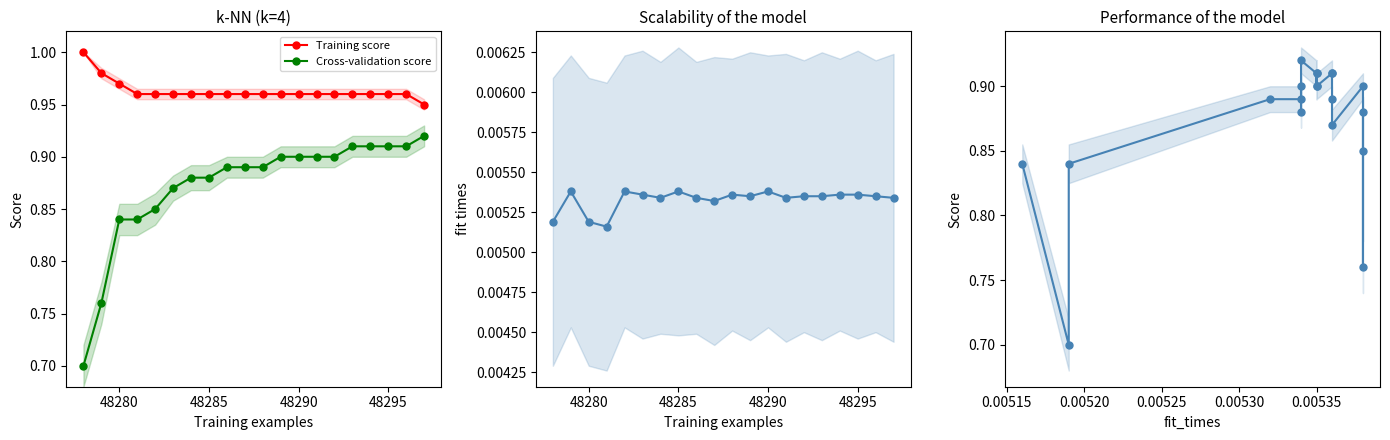

True or false: Training score and Cross-validation score intersect in this chart.

False